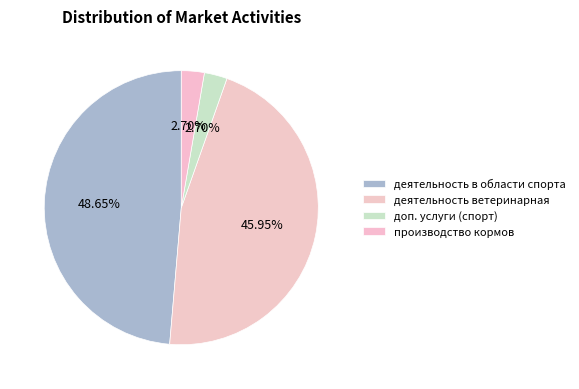

How many slices are in this pie chart?

4